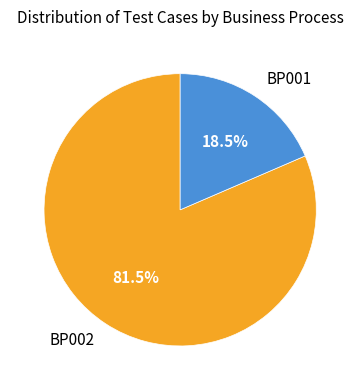

Is there any slice that represents more than half of the pie?

Yes